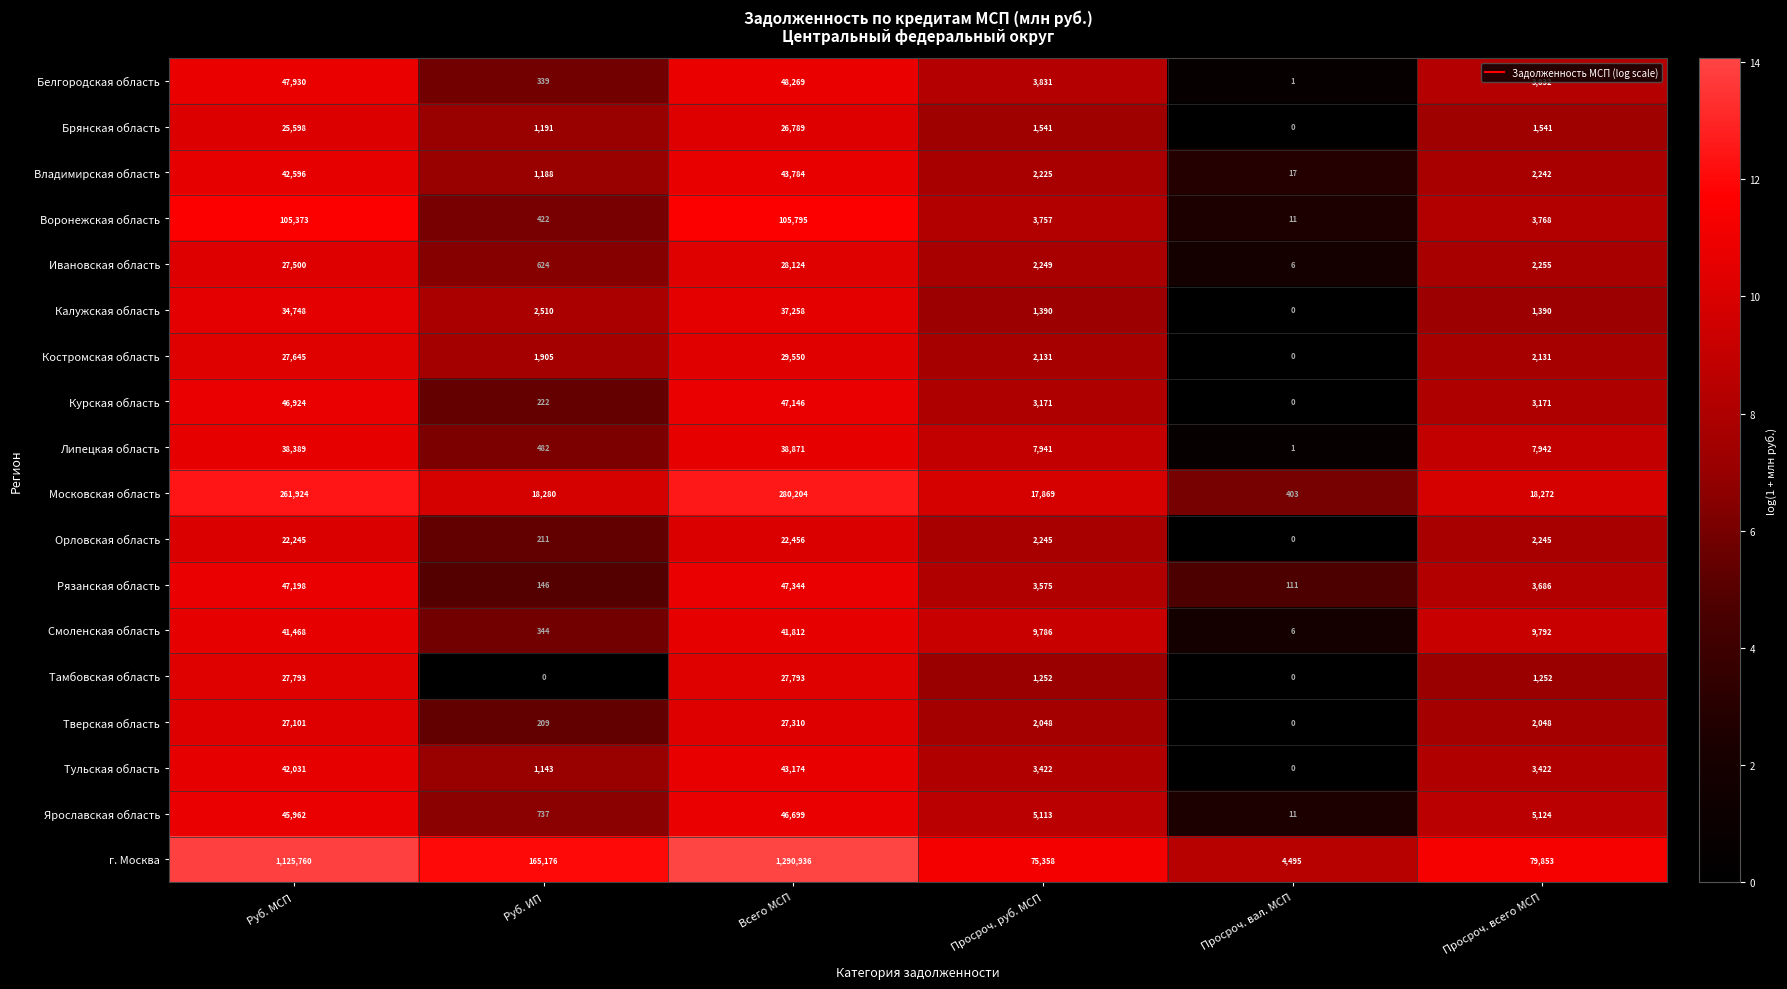

What is the spread (max minus min) of values at Просроч. всего МСП?

78601